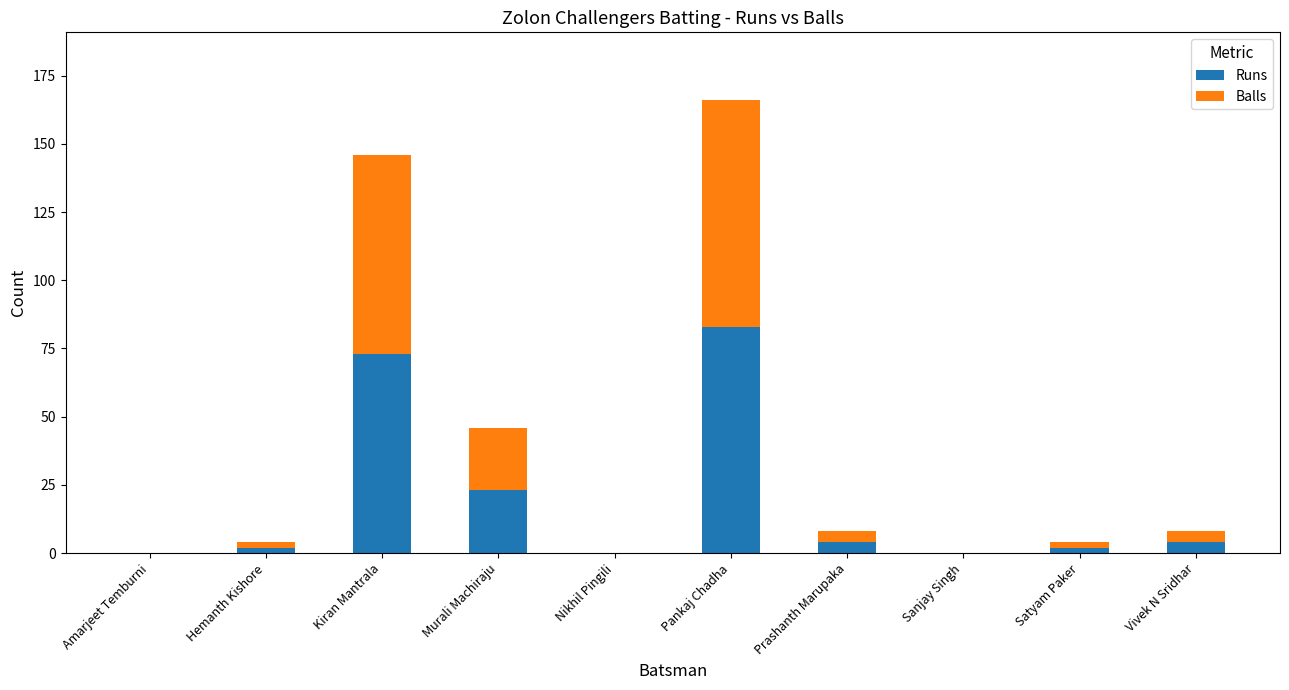

Are the bars horizontal?

No